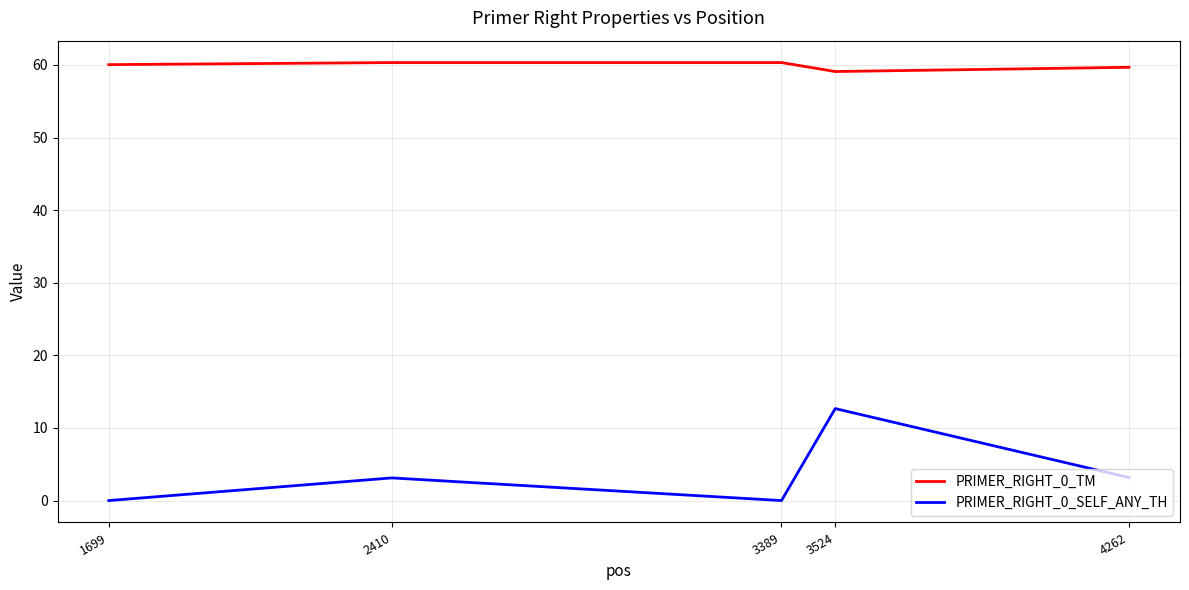

List the series in order of their overall mean, lowest first.

PRIMER_RIGHT_0_SELF_ANY_TH, PRIMER_RIGHT_0_TM